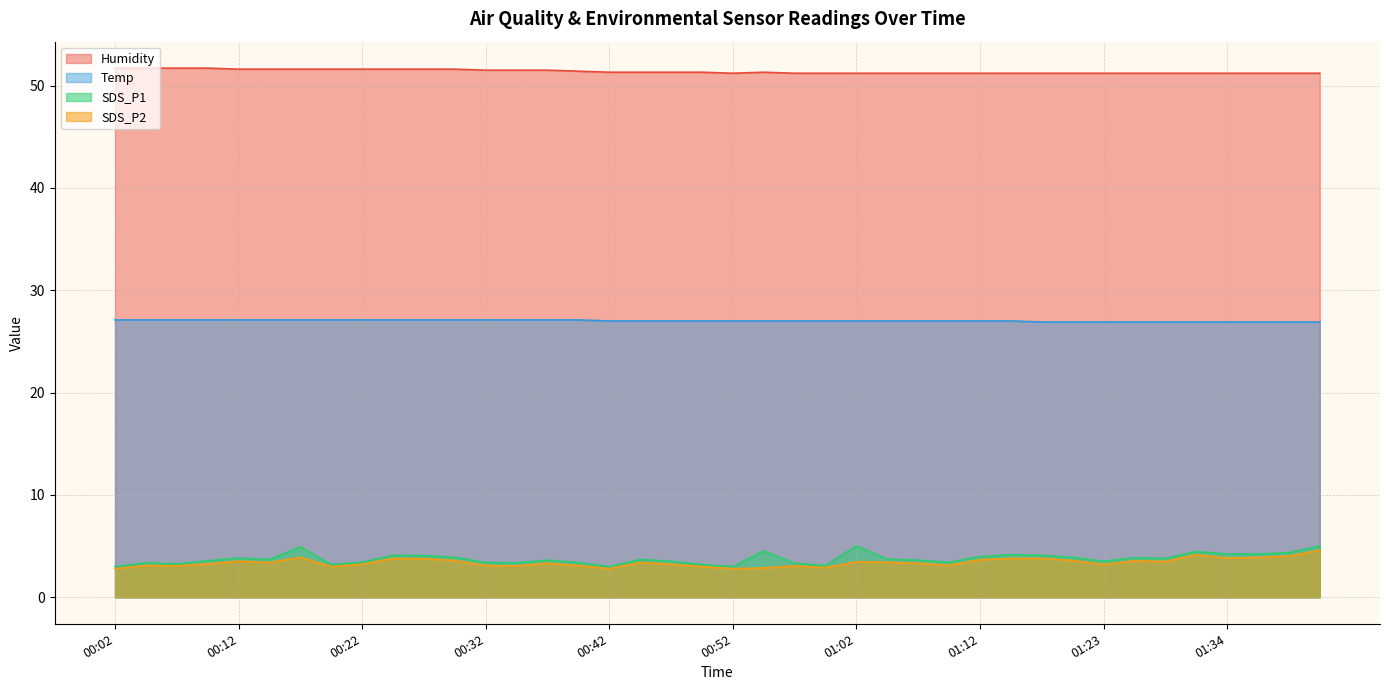

Reading left to right, transcribe all the data shown in this chart.

Temp: 27.1	27.1	27.1	27.1	27.1	27.1	27.1	27.1	27.1	27.1	27.1	27.1	27.1	27.1	27.1	27.1	27.0	27.0	27.0	27.0	27.0	27.0	27.0	27.0	27.0	27.0	27.0	27.0	27.0	27.0	26.9	26.9	26.9	26.9	26.9	26.9	26.9	26.9	26.9	26.9
Humidity: 51.7	51.7	51.7	51.7	51.6	51.6	51.6	51.6	51.6	51.6	51.6	51.6	51.5	51.5	51.5	51.4	51.3	51.3	51.3	51.3	51.2	51.3	51.2	51.2	51.2	51.2	51.2	51.2	51.2	51.2	51.2	51.2	51.2	51.2	51.2	51.2	51.2	51.2	51.2	51.2
SDS_P1: 3.0	3.4	3.3	3.6	3.8	3.7	4.9	3.2	3.4	4.1	4.1	3.9	3.4	3.4	3.6	3.4	3.0	3.7	3.5	3.2	3.0	4.5	3.3	3.1	5.0	3.7	3.6	3.4	4.0	4.2	4.1	3.9	3.5	3.9	3.8	4.5	4.2	4.2	4.4	5.0
SDS_P2: 2.8	3.1	3.1	3.3	3.5	3.4	3.9	3.0	3.2	3.8	3.8	3.6	3.1	3.1	3.3	3.1	2.8	3.4	3.2	3.0	2.8	2.9	3.1	2.9	3.5	3.4	3.3	3.1	3.7	3.8	3.8	3.6	3.2	3.6	3.5	4.2	3.8	3.9	4.0	4.6